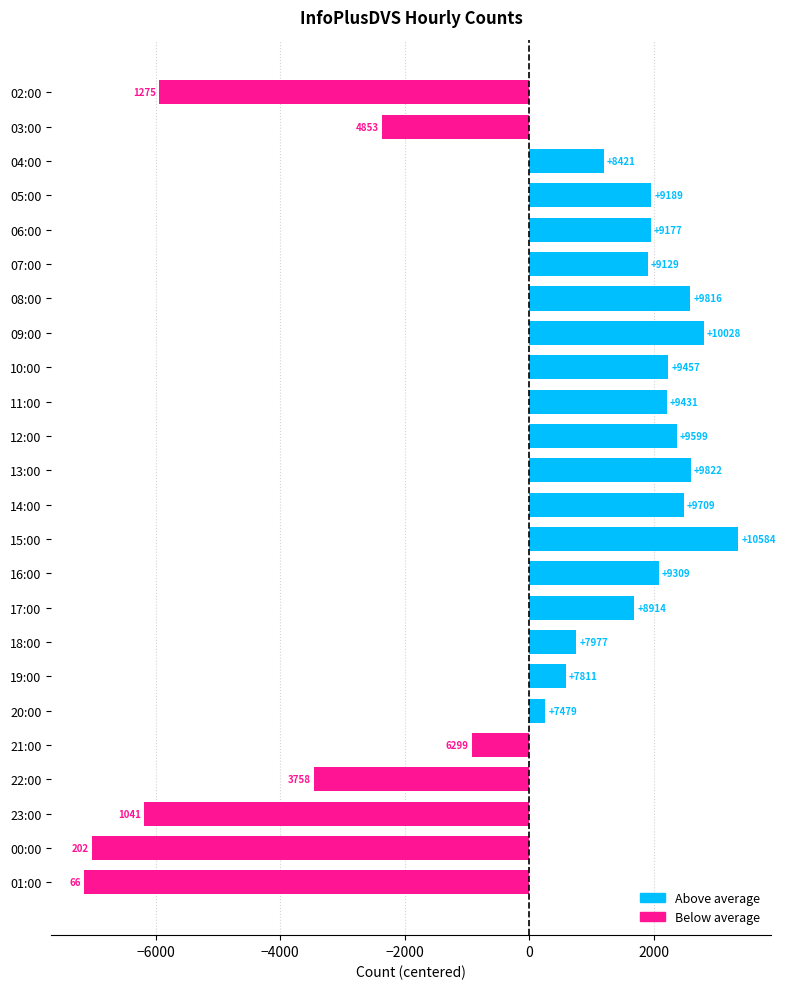

How many bars are there in total?

24